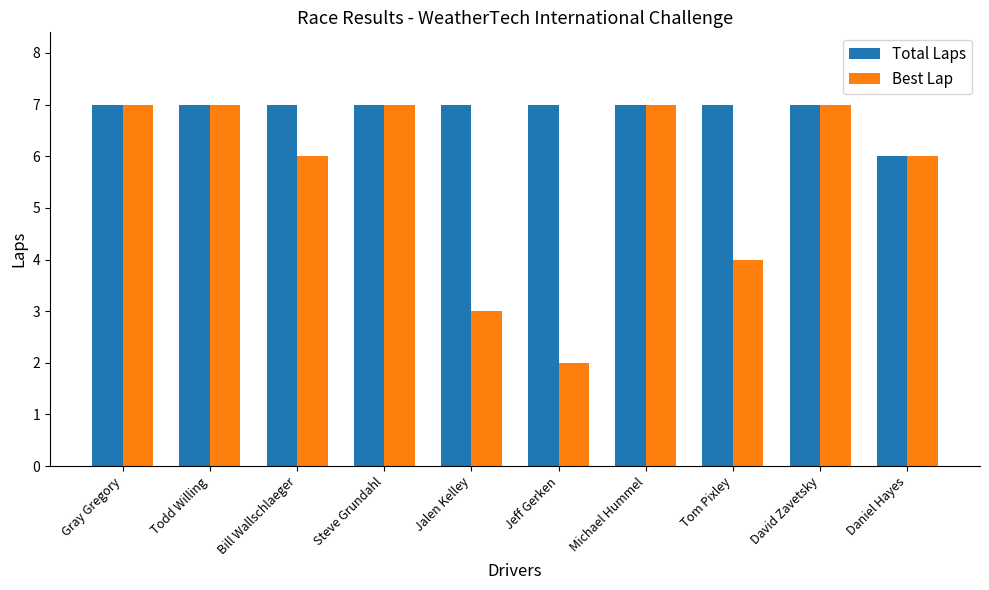

Reading right to left, what are all the values shown in this chart?

Total Laps: Daniel Hayes=6	David Zavetsky=7	Tom Pixley=7	Michael Hummel=7	Jeff Gerken=7	Jalen Kelley=7	Steve Grundahl=7	Bill Wallschlaeger=7	Todd Willing=7	Gray Gregory=7
Best Lap: Daniel Hayes=6	David Zavetsky=7	Tom Pixley=4	Michael Hummel=7	Jeff Gerken=2	Jalen Kelley=3	Steve Grundahl=7	Bill Wallschlaeger=6	Todd Willing=7	Gray Gregory=7